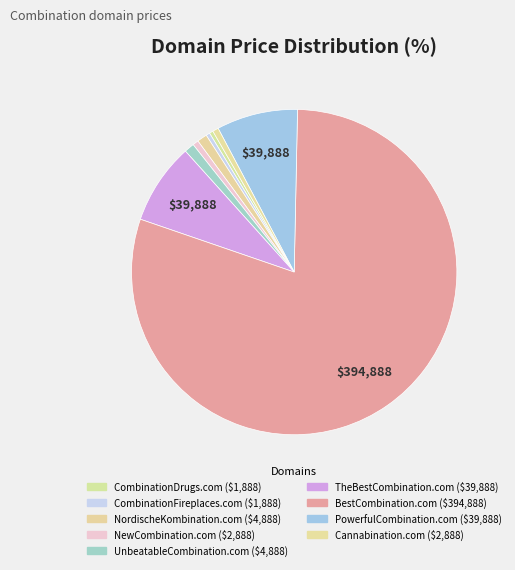

How many segments does this pie chart have?

9